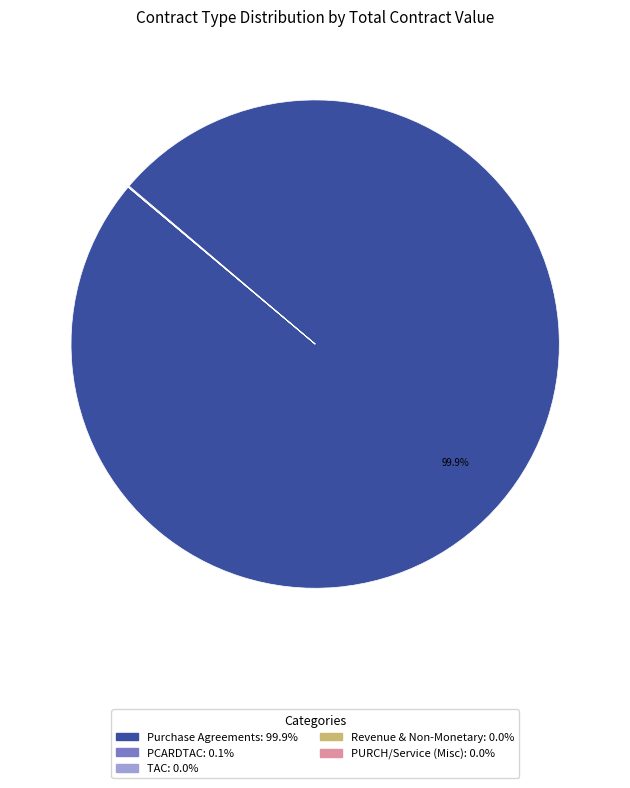

Which category has the biggest portion of the pie?

Purchase Agreements